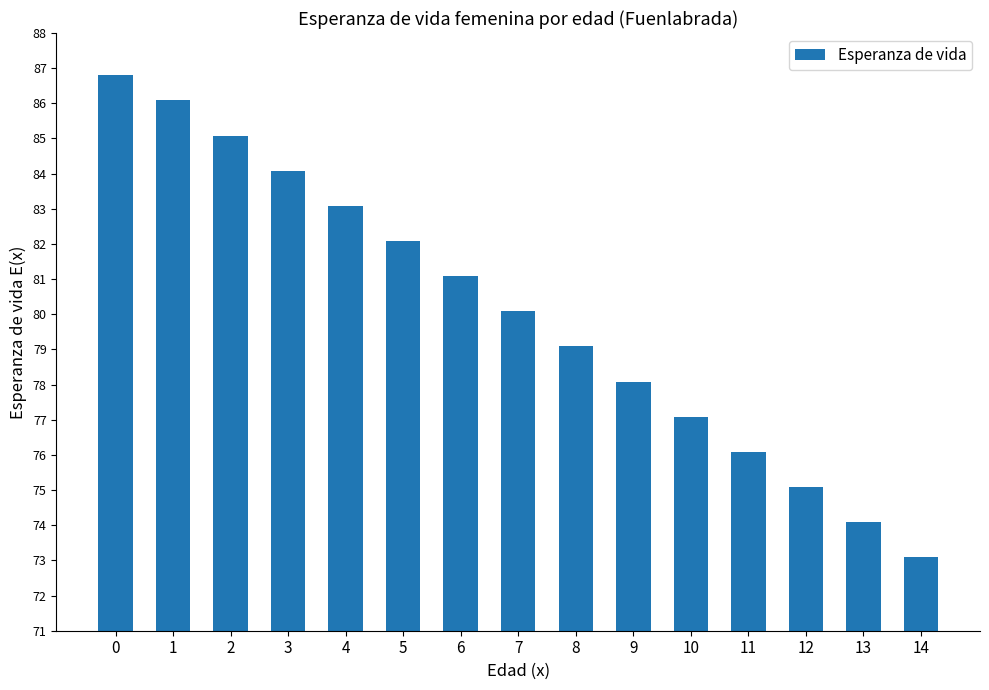

True or false: the data shows 81.1 at 6.

True